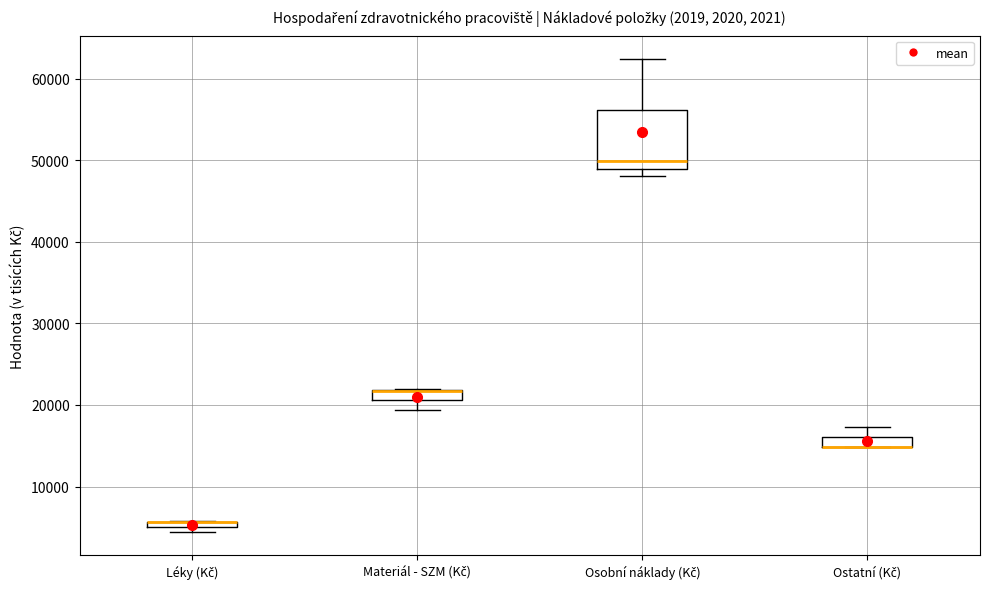

Comparing the boxes themselves (not the whiskers), which one is the tallest?

Osobní náklady (Kč)